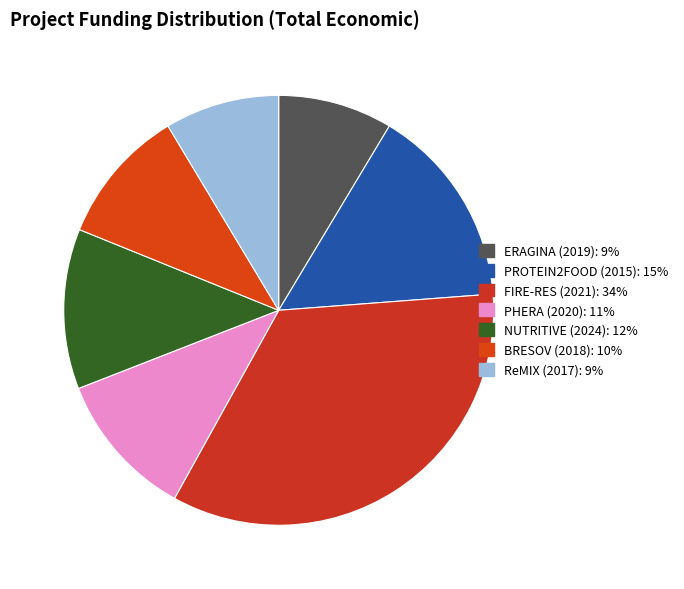

Between ERAGINA (2019) and PHERA (2020), which is larger?

PHERA (2020)